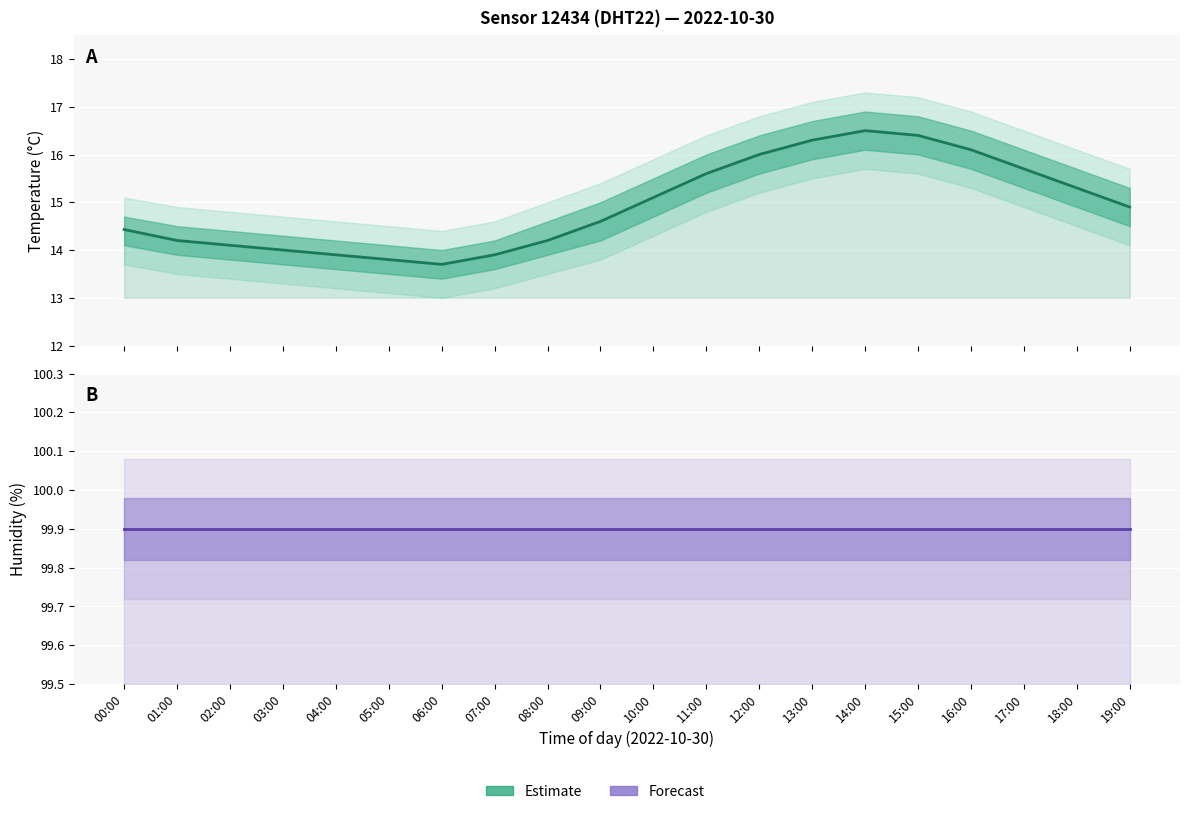

True or false: Forecast and Estimate cross at least once.

False